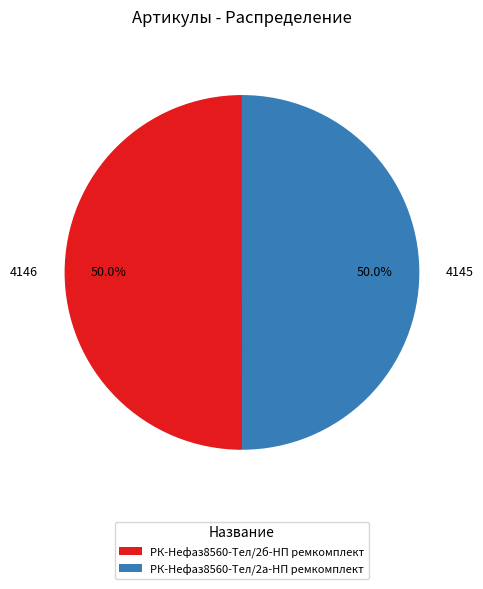

Approximately how many times larger is the value at 4145 compared to 4146?

1.0